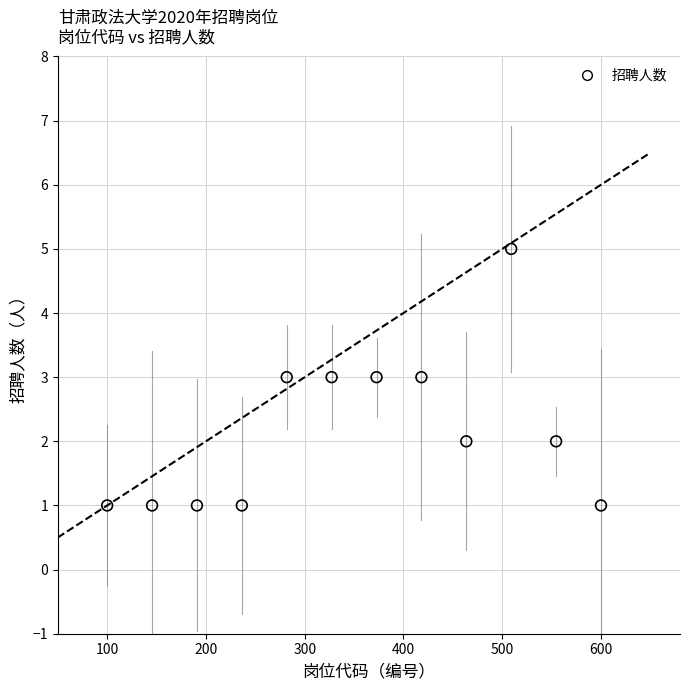

What is the range of Y values (max minus min)?

4